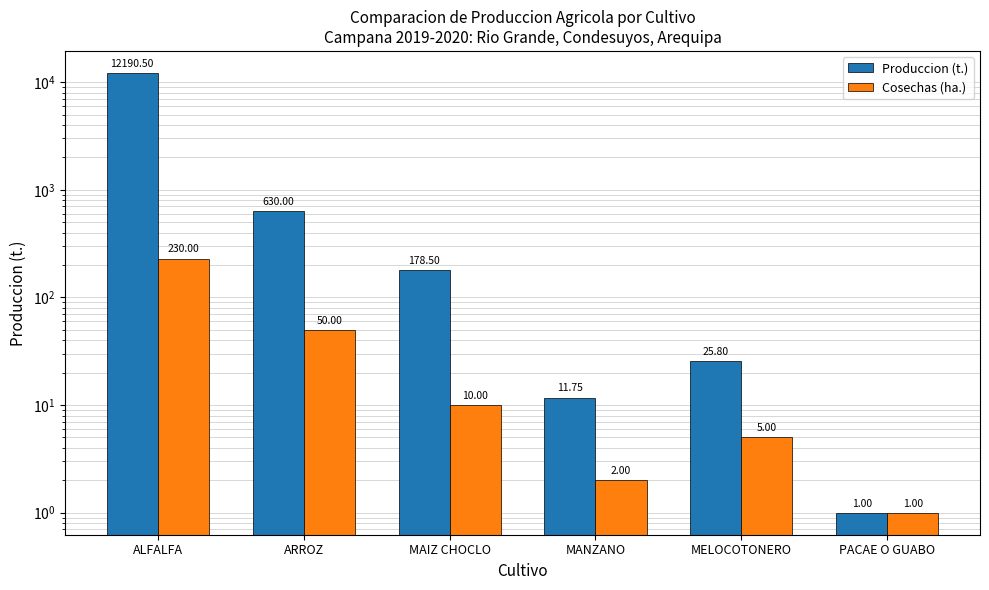

Reading left to right, what are all the values shown in this chart?

Produccion (t.): 12190.5	630.0	178.5	11.8	25.8	1.0
Cosechas (ha.): 230.0	50.0	10.0	2.0	5.0	1.0